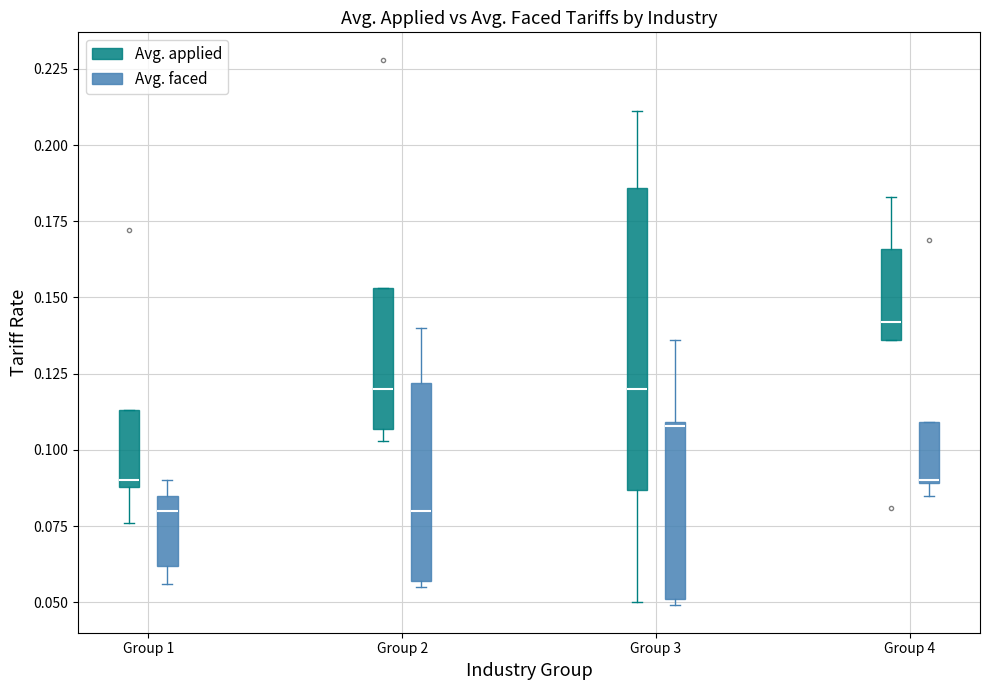

Reading left to right, transcribe this box plot: for each box, give where its median line is, the range the box spans, and where its two whiskers end, as read against the y-axis. The values are not printed on the chart, so give them approximately, as read against the axis.

Group 1 (Avg. applied): median 0.090 (just above the box's lower edge), box 0.090 to 0.115, whiskers 0.075 to 0.115
Group 1 (Avg. faced): median 0.080, box 0.060 to 0.085, whiskers 0.055 to 0.090
Group 2 (Avg. applied): median 0.120, box 0.105 to 0.155, whiskers 0.105 (just below the box's lower edge) to 0.155
Group 2 (Avg. faced): median 0.080, box 0.055 to 0.120, whiskers 0.055 (just below the box's lower edge) to 0.140
Group 3 (Avg. applied): median 0.120, box 0.085 to 0.185, whiskers 0.050 to 0.210
Group 3 (Avg. faced): median 0.110, box 0.050 to 0.110, whiskers 0.050 (just below the box's lower edge) to 0.135
Group 4 (Avg. applied): median 0.140, box 0.135 to 0.165, whiskers 0.135 to 0.185
Group 4 (Avg. faced): median 0.090, box 0.090 to 0.110, whiskers 0.085 to 0.110